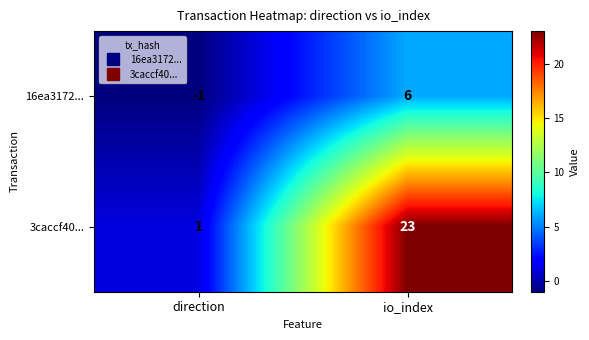

Is the value of 16ea3172... at io_index greater than the value of 3caccf40... at io_index?

No